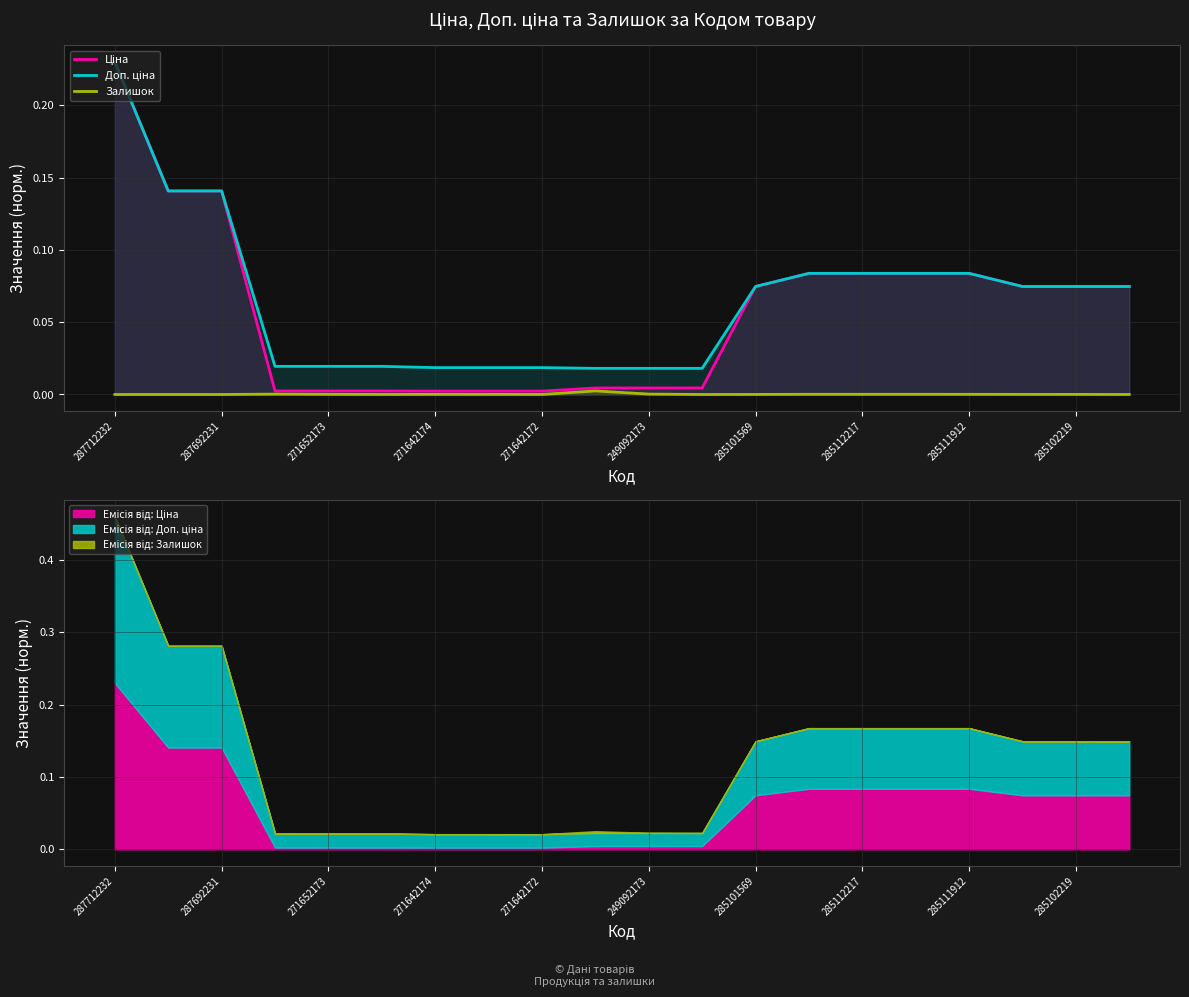

How many categories are shown in the chart?

20